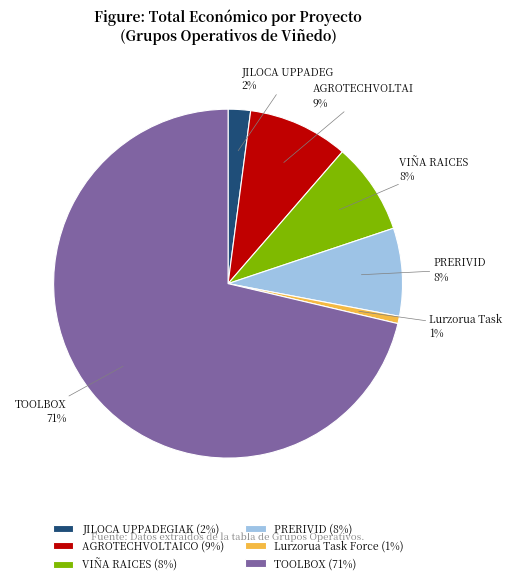

Which category has the biggest portion of the pie?

TOOLBOX